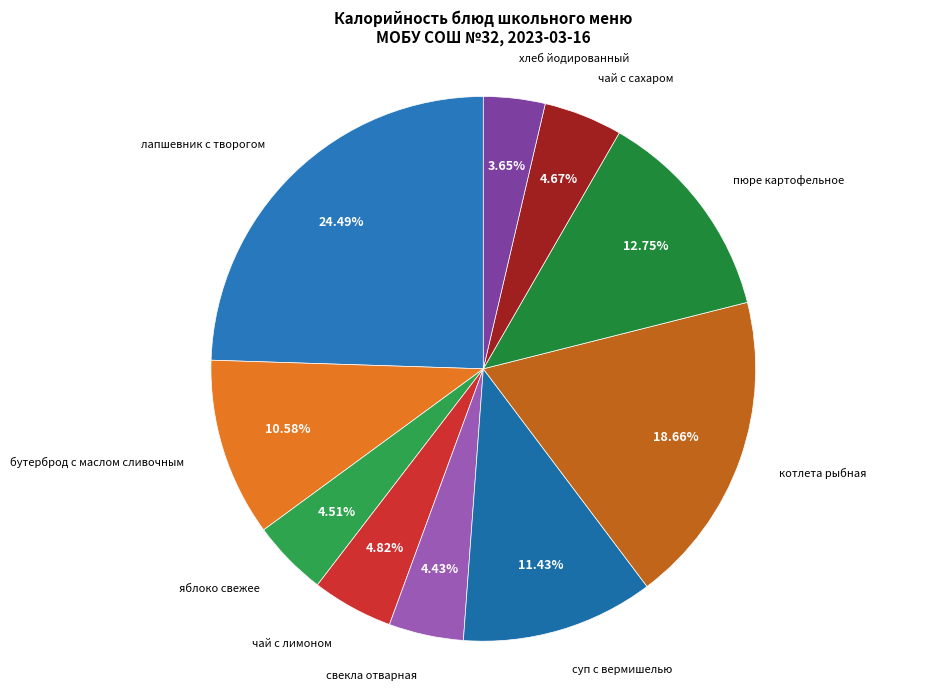

To the nearest percent, what is the average slice percentage?

10%